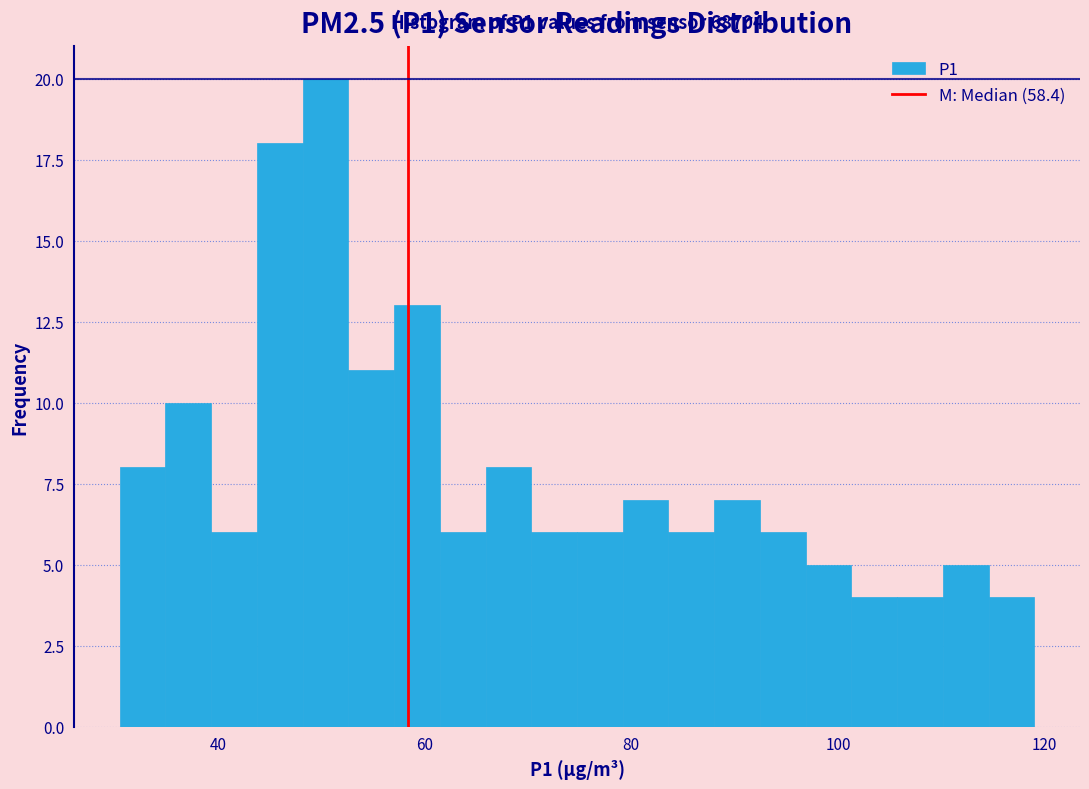

Around what value on the x-axis is the tallest bar? Give the approximate position of its centre, as read against the axis.

50